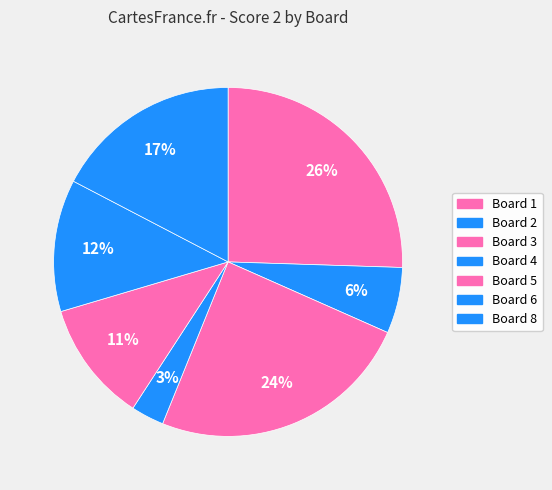

How many segments does this pie chart have?

7